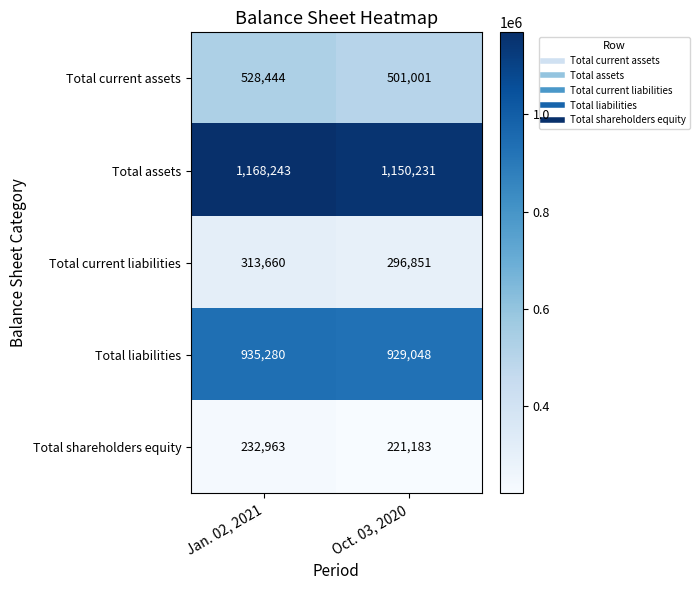

What is the spread (max minus min) of values at Oct. 03, 2020?

929048